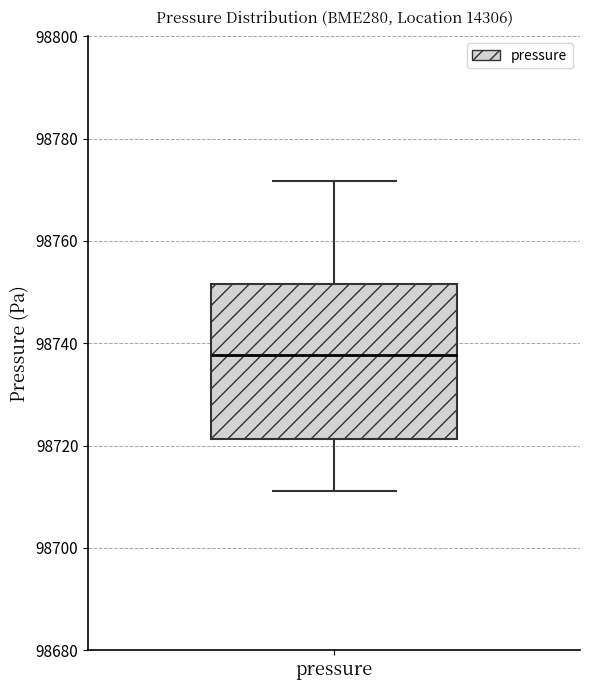

Read this box plot against the y-axis: the position of the median line, the range covered by the box, and the ends of both whiskers. The values are not printed on the chart, so give them approximately, as read against the axis.

median 98738, box 98722 to 98752, whiskers 98712 to 98772